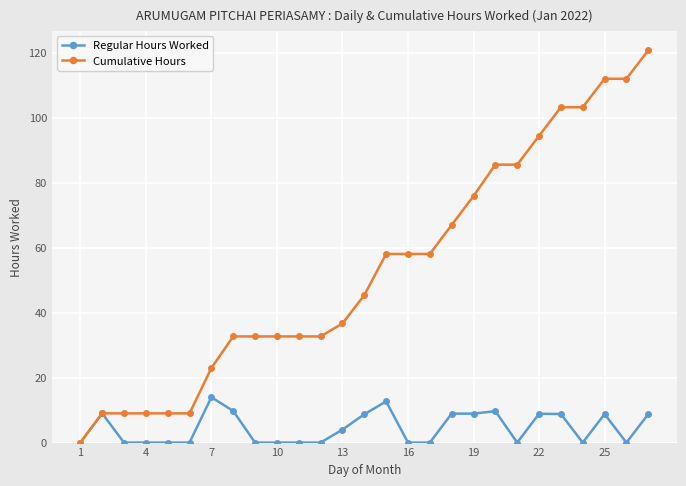

Rank the series by their average value, from highest to lowest.

Cumulative Hours, Regular Hours Worked